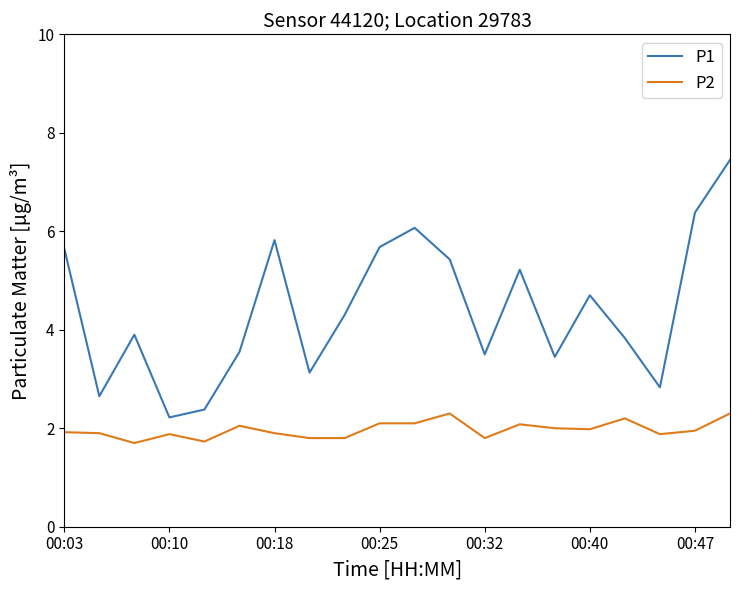

Rank the series by their maximum value, from lowest to highest.

P2, P1